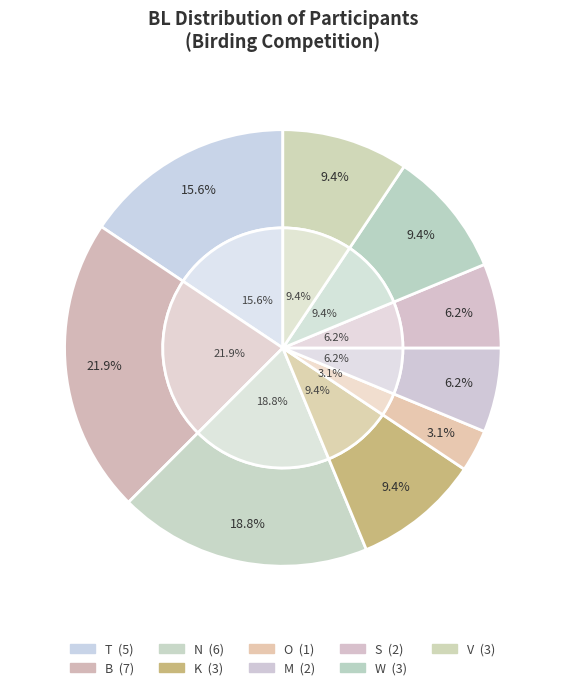

To the nearest percent, what percentage of the pie is O?

3%